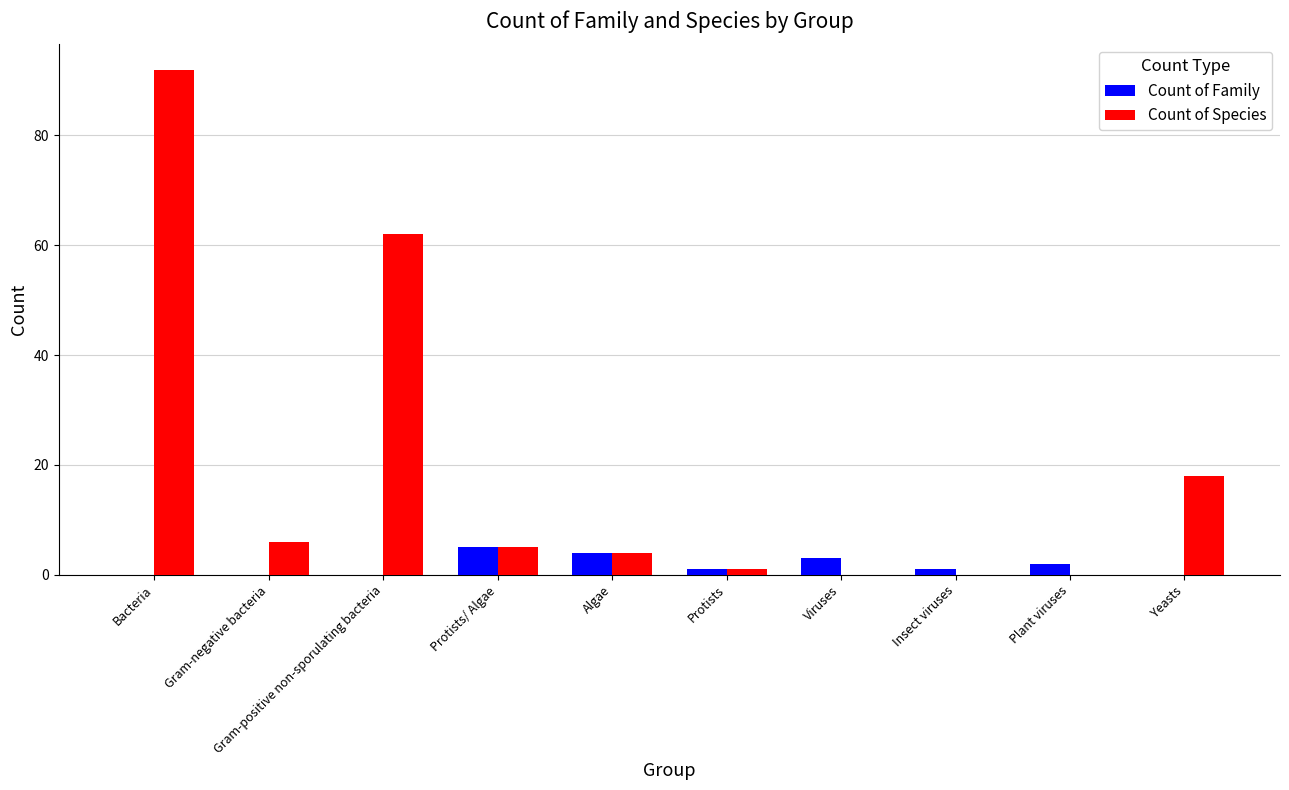

What is the greatest value displayed?

92